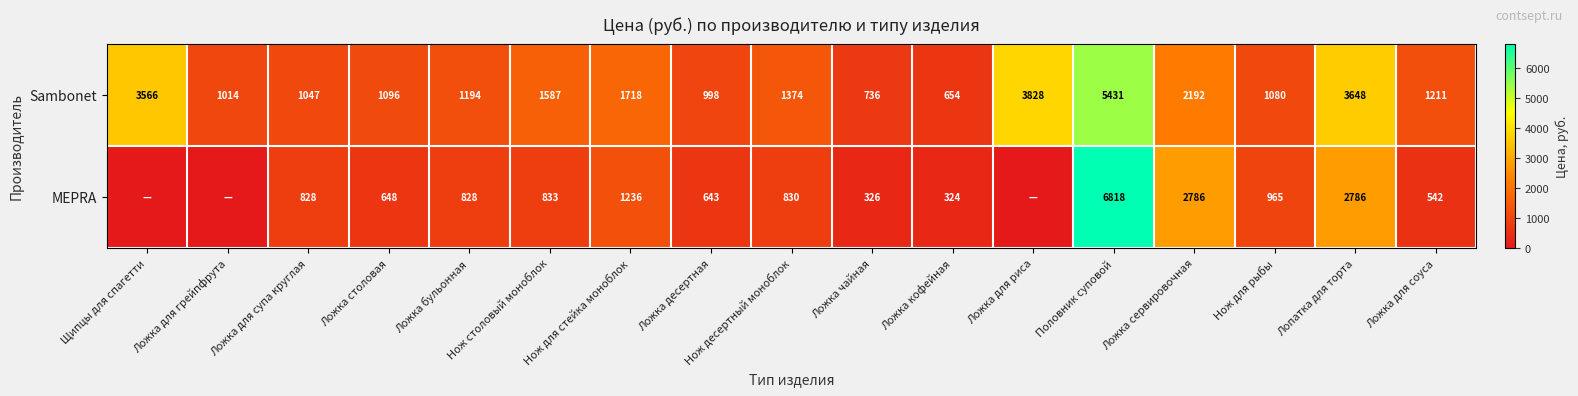

List the labels in order of Sambonet value, smallest first.

Ложка кофейная, Ложка чайная, Ложка десертная, Ложка для грейпфрута, Ложка для супа круглая, Нож для рыбы, Ложка столовая, Ложка бульонная, Ложка для соуса, Нож десертный моноблок, Нож столовый моноблок, Нож для стейка моноблок, Ложка сервировочная, Щипцы для спагетти, Лопатка для торта, Ложка для риса, Половник суповой